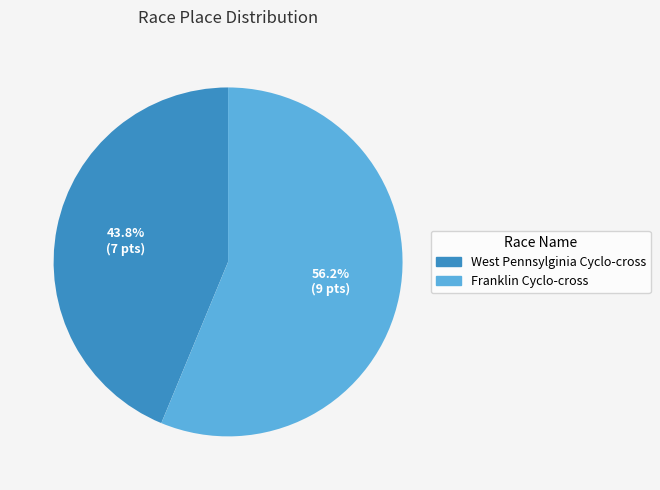

What is the largest slice in the pie chart?

Franklin Cyclo-cross